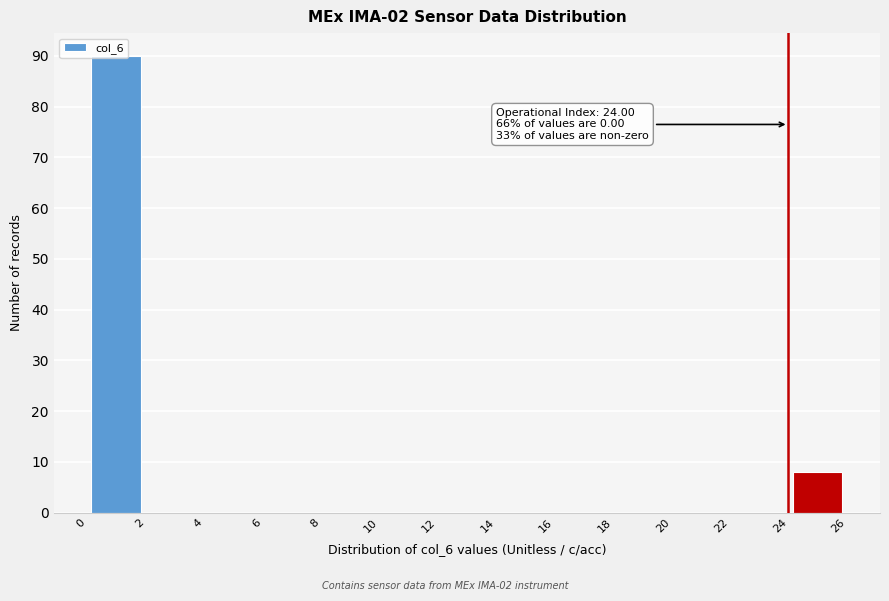

Over which range of the x-axis is the bar tallest?

0 to 2